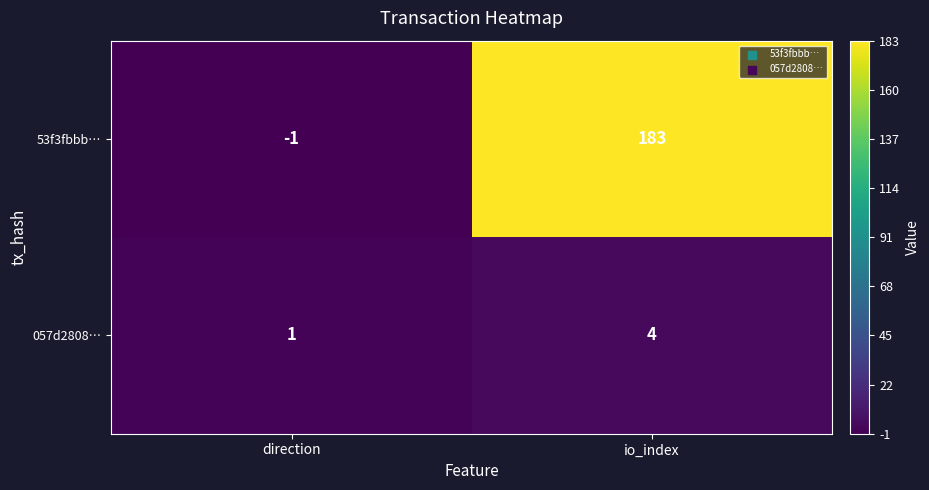

What is the smallest value displayed?

-1